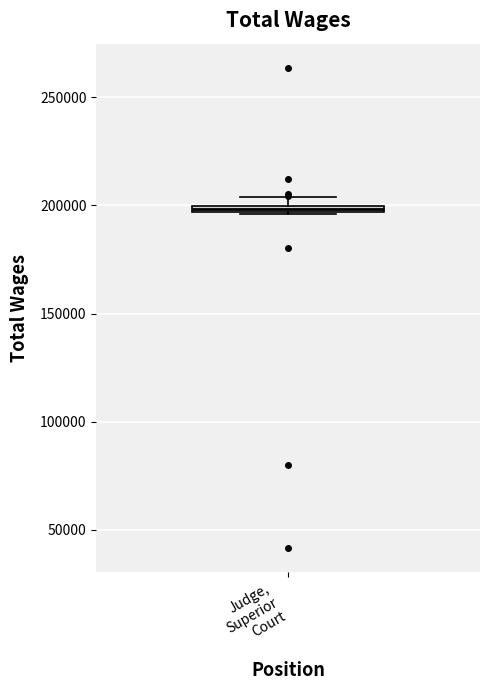

Where is the lower edge of the box for Judge, Superior Court on the y-axis? The values are not printed on the chart, so give them approximately, as read against the axis.

195000